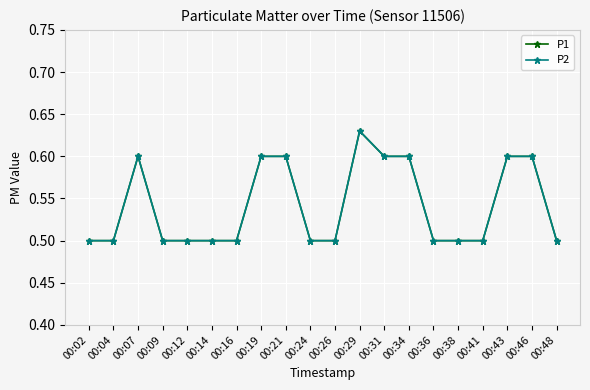

What is the difference between the P2 values at 00:36 and 00:07?

0.1